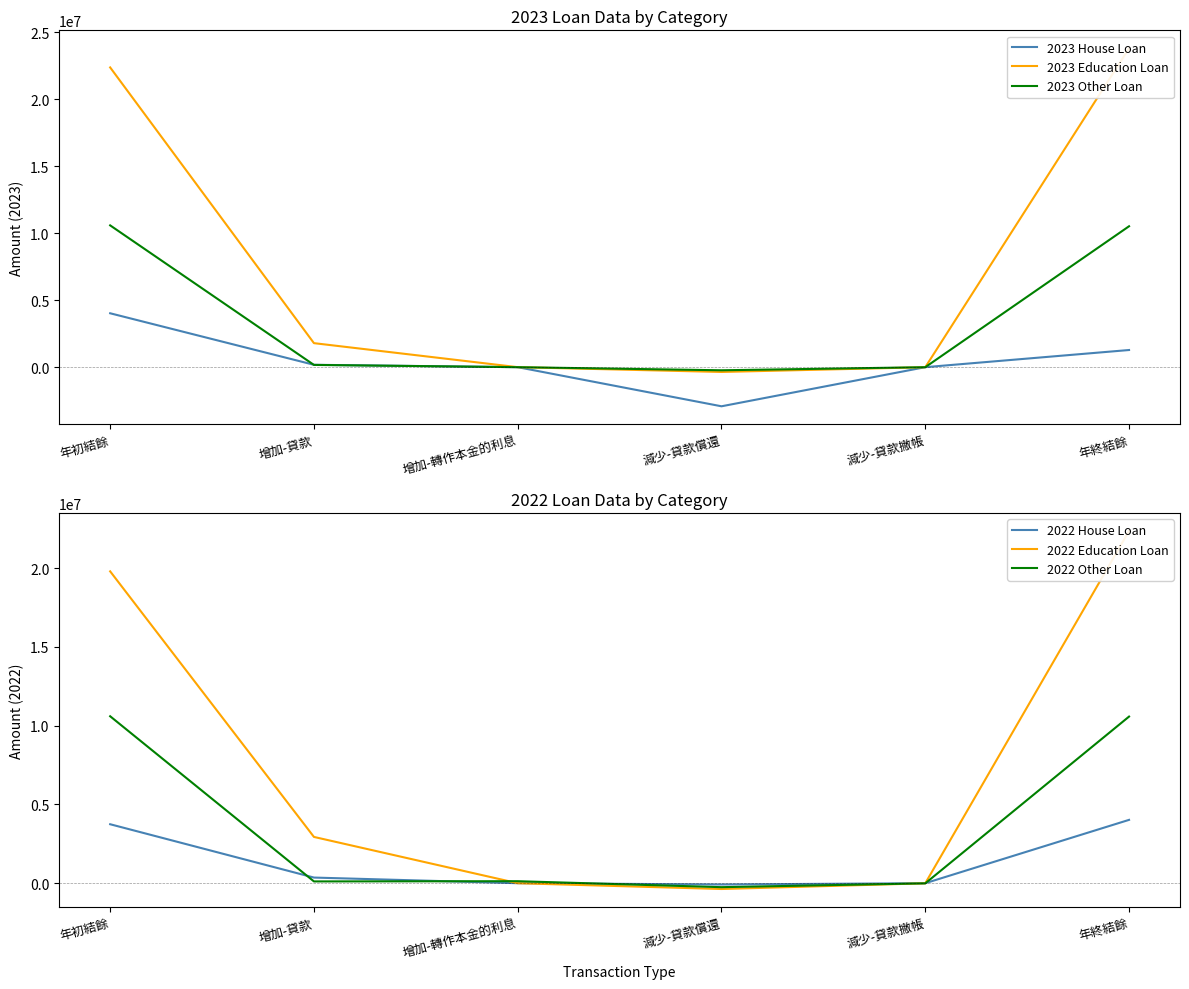

True or false: 2023 House Loan has a value of 1279808 at 年終結餘.

True